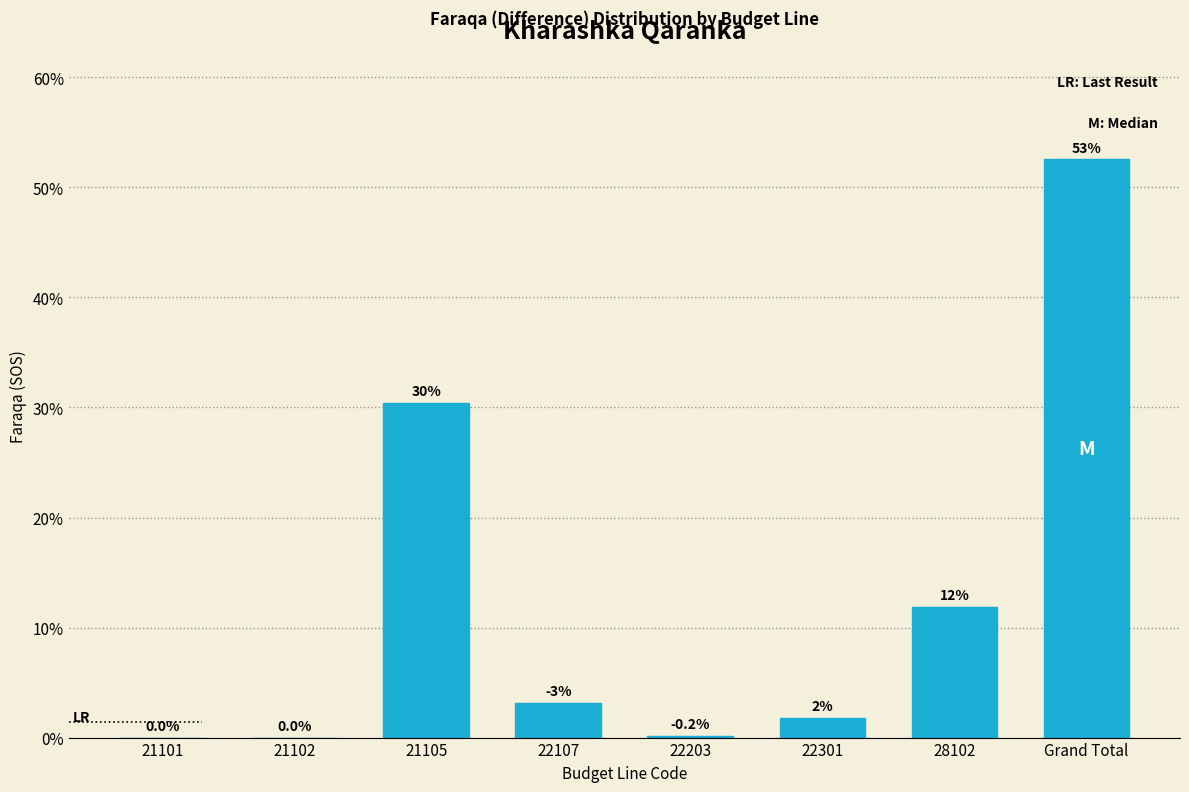

Are the bars horizontal?

No